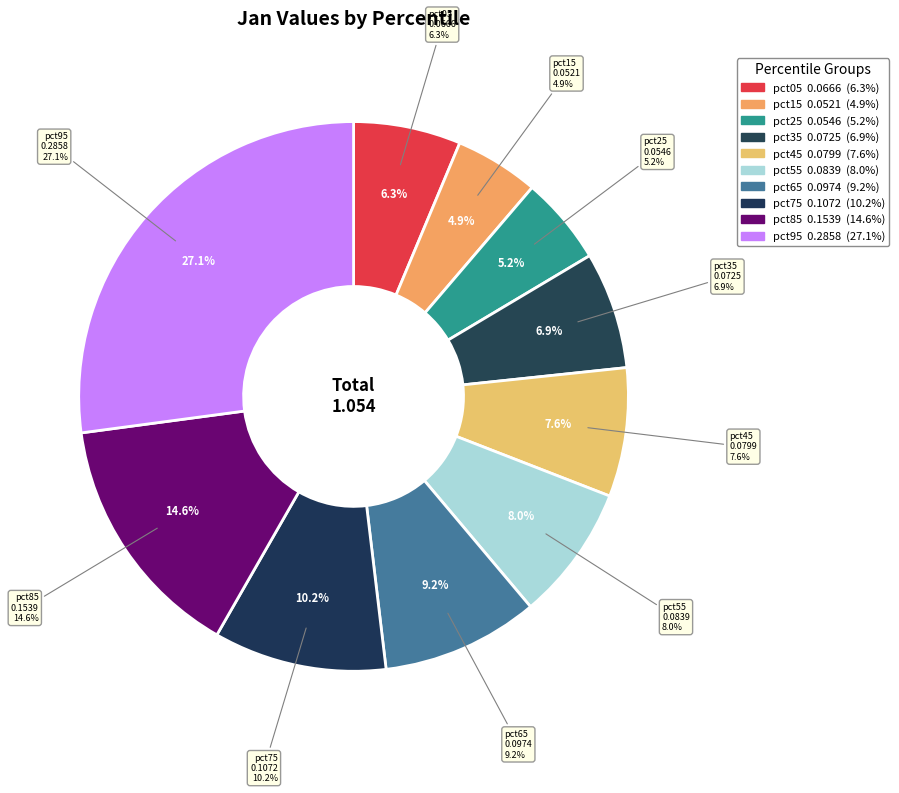

How many segments does this pie chart have?

10